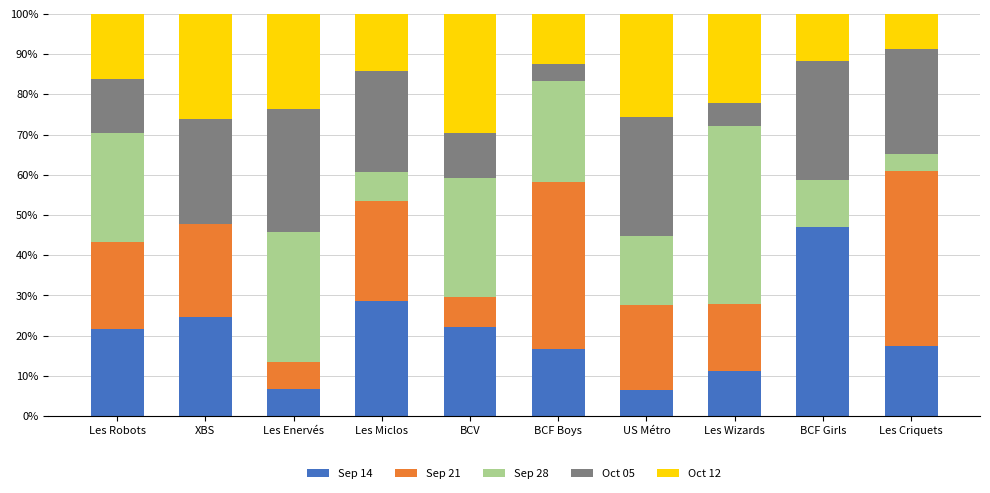

What is the total value across all series at BCF Girls?

100.0